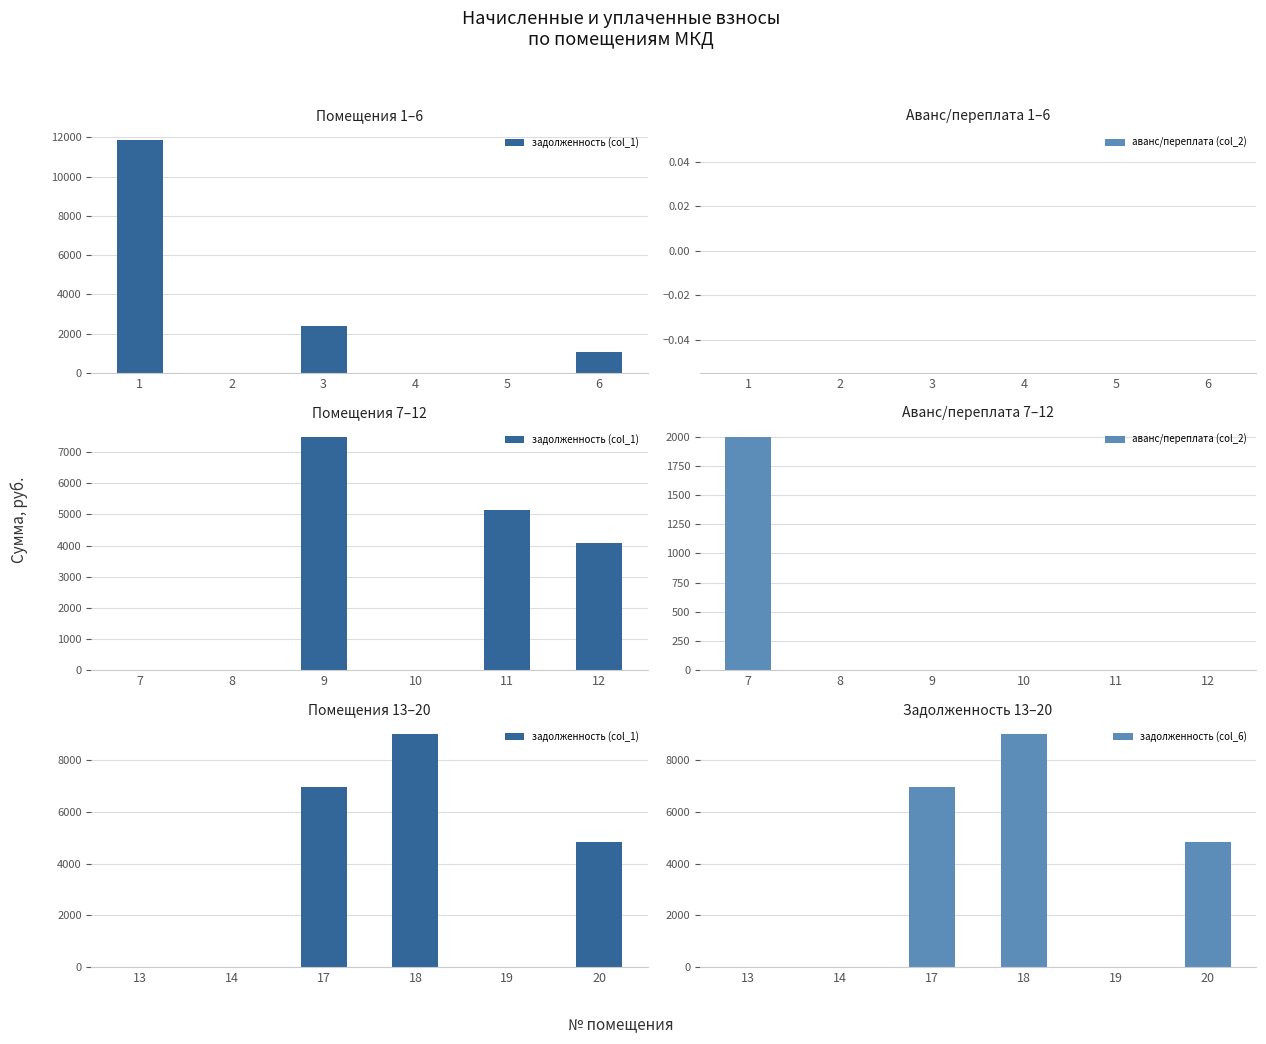

The value of задолженность (col_6) at 19 is 0.0. True or false?

True